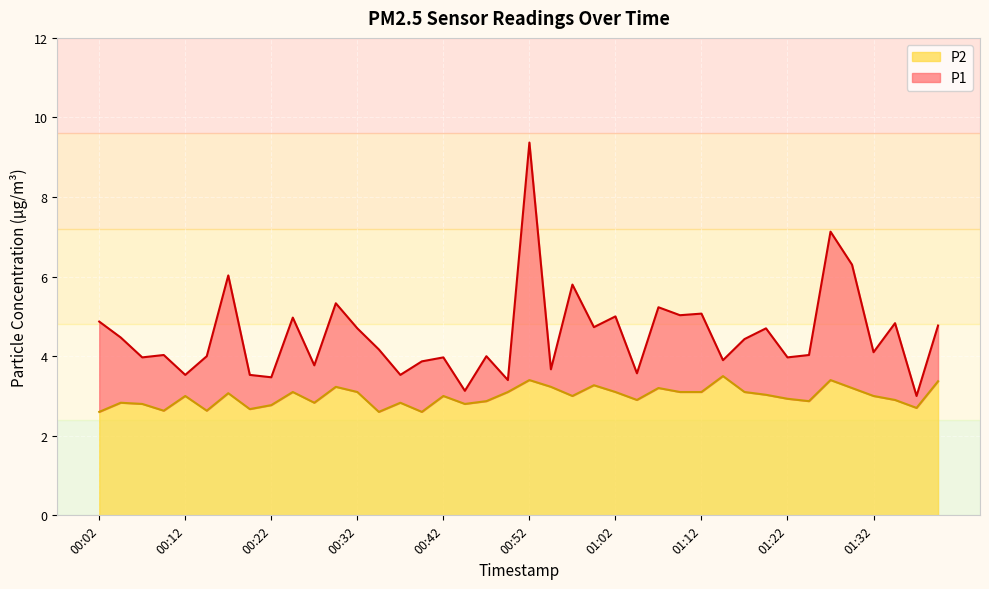

At which label does P1 reach its minimum?

01:37